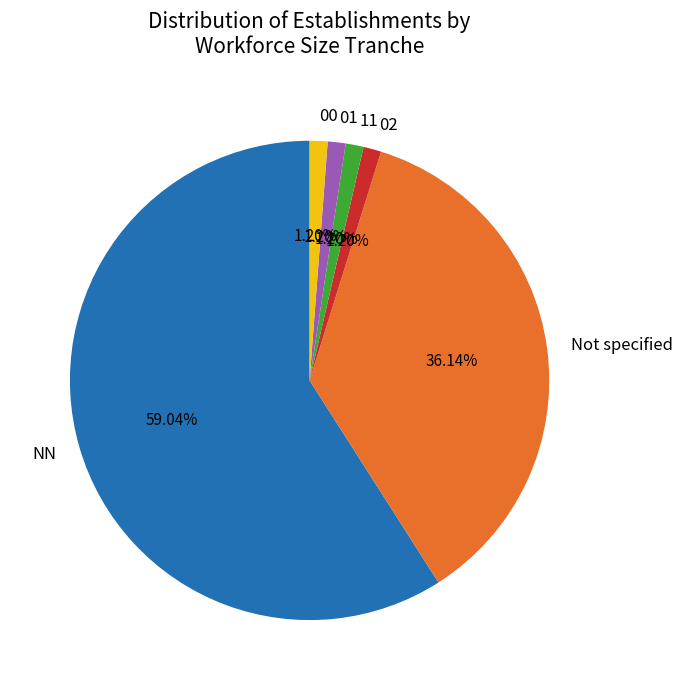

Approximately how many times larger is the value at 01 compared to 11?

1.0